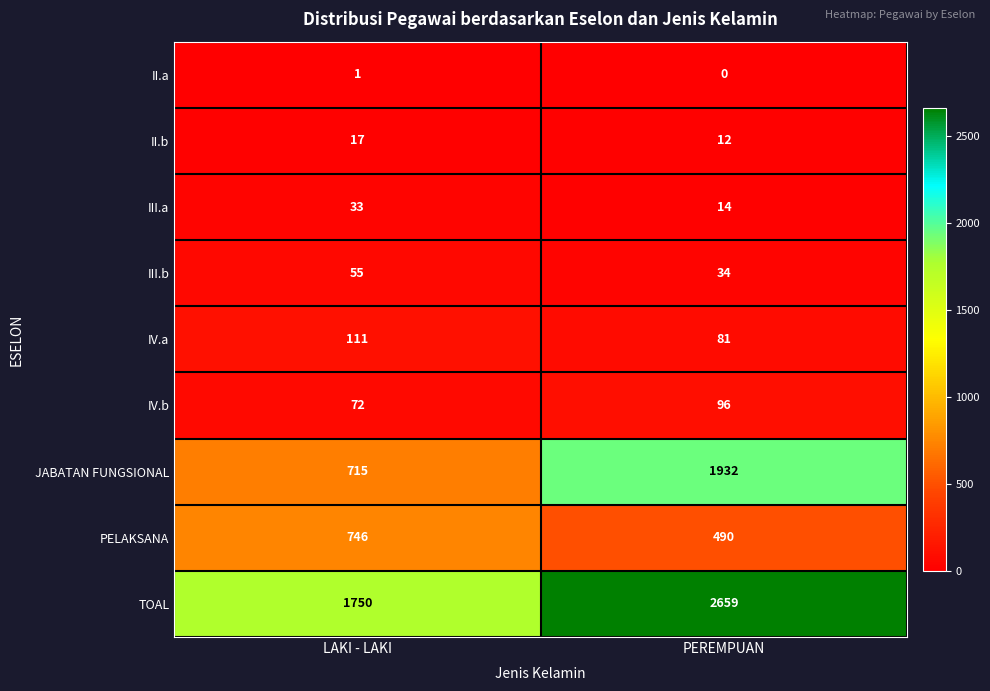

How many data points does each series have?

2